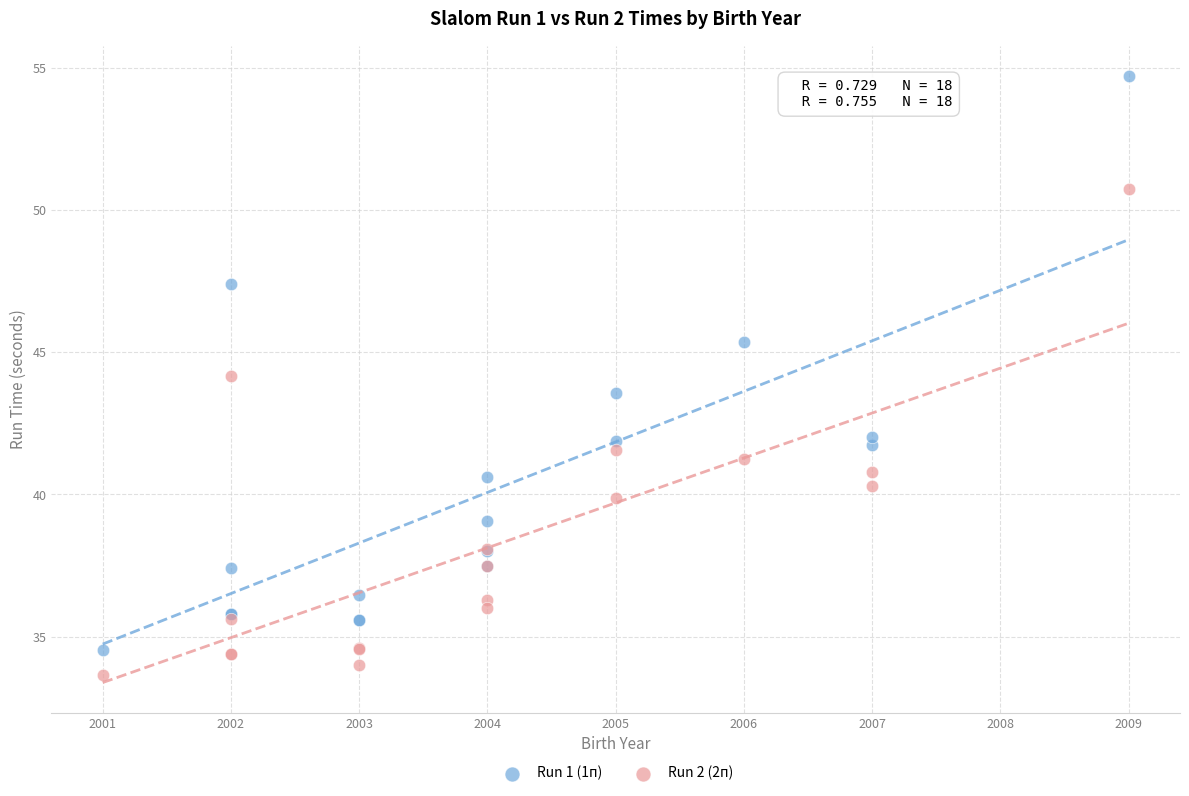

Which series contains the highest Y value?

Run 1 (1п)